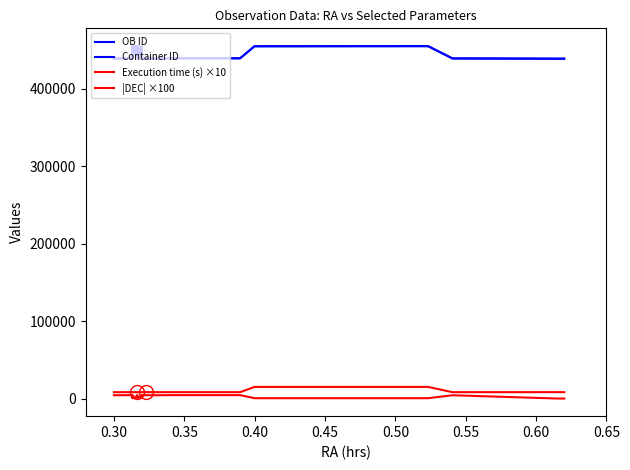

True or false: Execution time (s) ×10 and OB ID cross at least once.

False